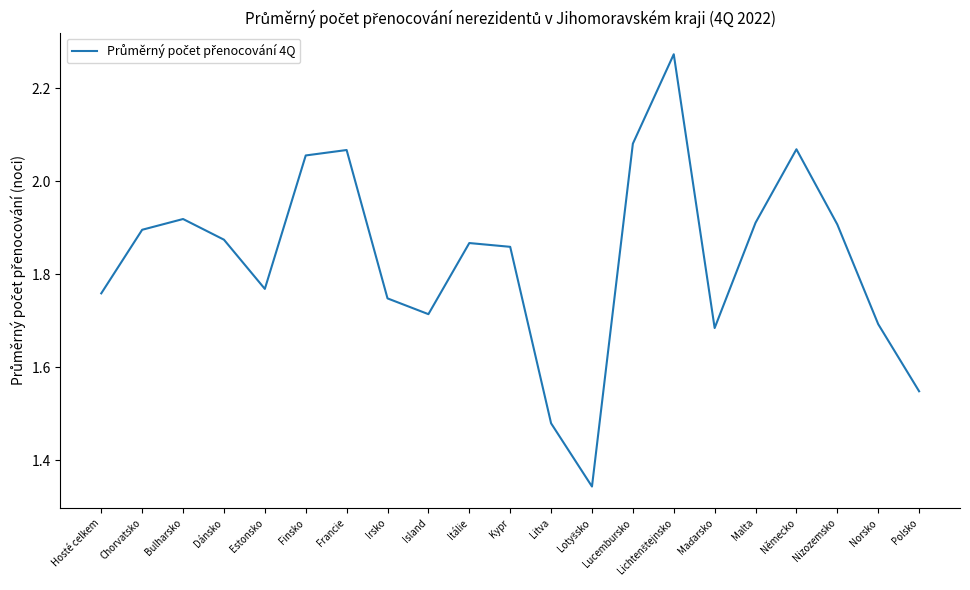

What is the change in value from Dánsko to Norsko?

-0.2